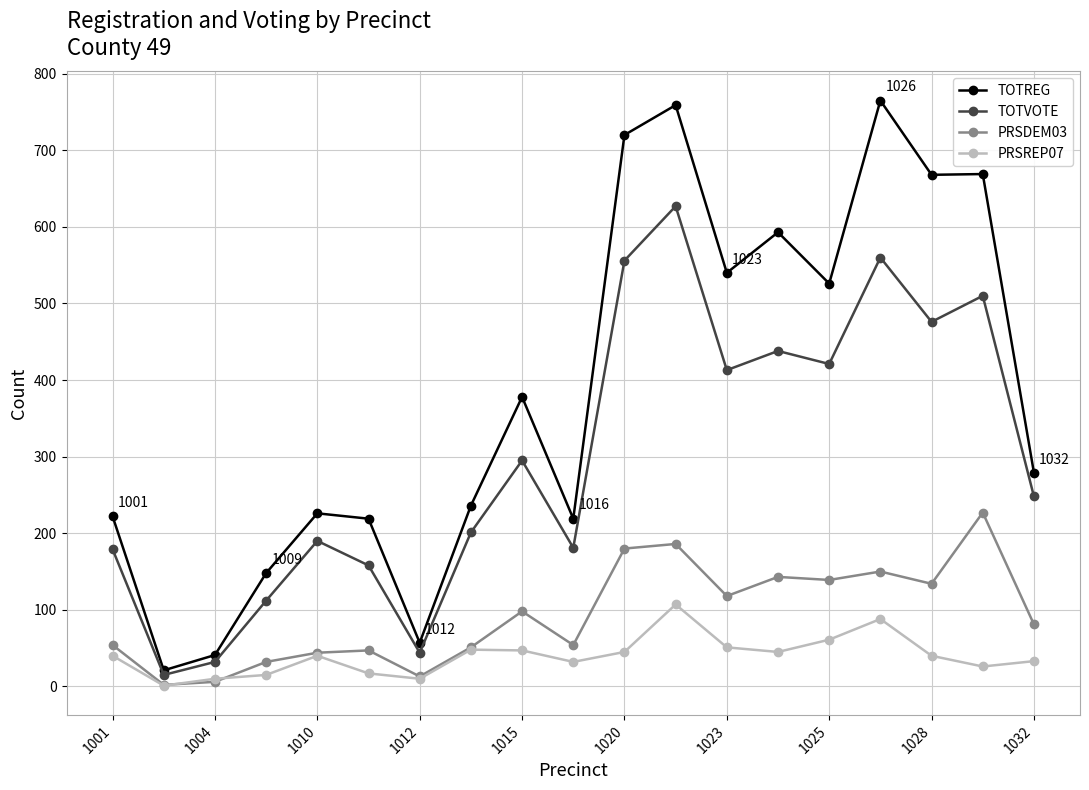

True or false: TOTREG and PRSDEM03 cross at least once.

False